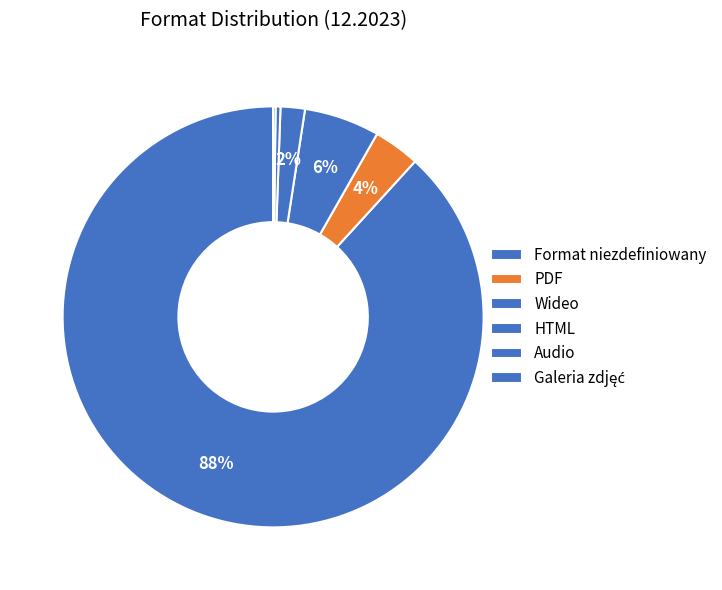

Which category accounts for the majority?

Format niezdefiniowany